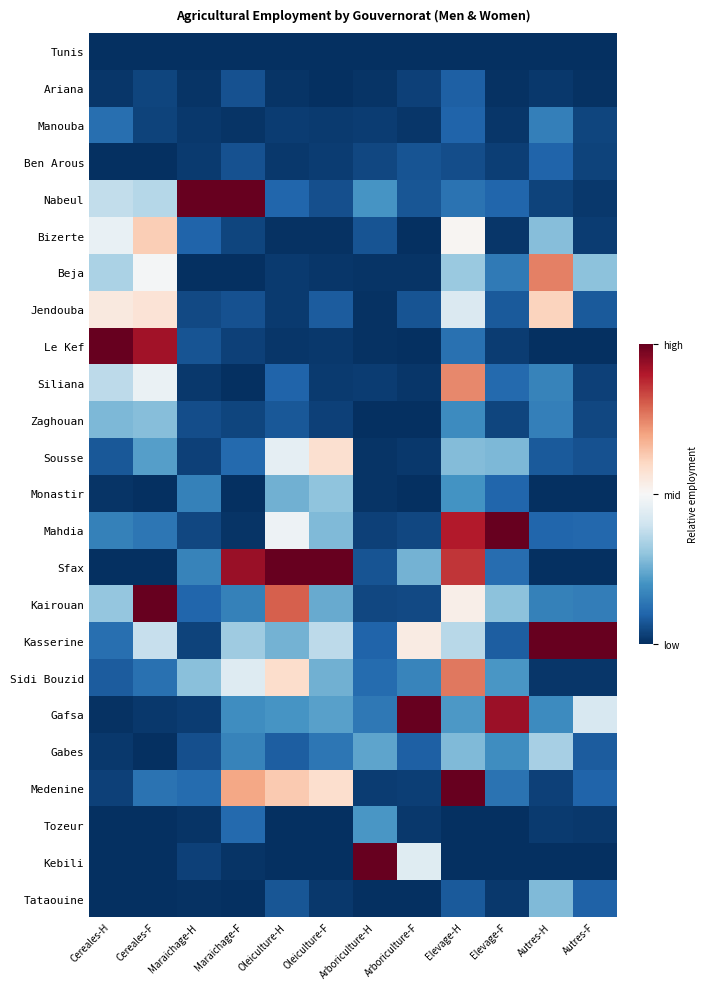

Reading right to left, list all the values displayed in this chart.

Tunis: Autres-F=0.0	Autres-H=0.0	Elevage-F=0.0	Elevage-H=0.0	Arboriculture-F=0.0	Arboriculture-H=0.0	Oleiculture-F=0.0	Oleiculture-H=0.0	Maraichage-F=0.0	Maraichage-H=0.0	Cereales-F=0.0	Cereales-H=0.0
Ariana: Autres-F=0.0	Autres-H=0.0	Elevage-F=0.0	Elevage-H=0.1	Arboriculture-F=0.0	Arboriculture-H=0.0	Oleiculture-F=0.0	Oleiculture-H=0.0	Maraichage-F=0.1	Maraichage-H=0.0	Cereales-F=0.0	Cereales-H=0.0
Manouba: Autres-F=0.0	Autres-H=0.2	Elevage-F=0.0	Elevage-H=0.1	Arboriculture-F=0.0	Arboriculture-H=0.0	Oleiculture-F=0.0	Oleiculture-H=0.0	Maraichage-F=0.0	Maraichage-H=0.0	Cereales-F=0.0	Cereales-H=0.1
Ben Arous: Autres-F=0.0	Autres-H=0.1	Elevage-F=0.0	Elevage-H=0.1	Arboriculture-F=0.1	Arboriculture-H=0.0	Oleiculture-F=0.0	Oleiculture-H=0.0	Maraichage-F=0.1	Maraichage-H=0.0	Cereales-F=0.0	Cereales-H=0.0
Nabeul: Autres-F=0.0	Autres-H=0.0	Elevage-F=0.1	Elevage-H=0.1	Arboriculture-F=0.1	Arboriculture-H=0.2	Oleiculture-F=0.1	Oleiculture-H=0.1	Maraichage-F=1.0	Maraichage-H=1.0	Cereales-F=0.4	Cereales-H=0.4
Bizerte: Autres-F=0.0	Autres-H=0.3	Elevage-F=0.0	Elevage-H=0.5	Arboriculture-F=0.0	Arboriculture-H=0.1	Oleiculture-F=0.0	Oleiculture-H=0.0	Maraichage-F=0.0	Maraichage-H=0.1	Cereales-F=0.6	Cereales-H=0.5
Beja: Autres-F=0.3	Autres-H=0.8	Elevage-F=0.1	Elevage-H=0.3	Arboriculture-F=0.0	Arboriculture-H=0.0	Oleiculture-F=0.0	Oleiculture-H=0.0	Maraichage-F=0.0	Maraichage-H=0.0	Cereales-F=0.5	Cereales-H=0.3
Jendouba: Autres-F=0.1	Autres-H=0.6	Elevage-F=0.1	Elevage-H=0.4	Arboriculture-F=0.1	Arboriculture-H=0.0	Oleiculture-F=0.1	Oleiculture-H=0.0	Maraichage-F=0.1	Maraichage-H=0.1	Cereales-F=0.6	Cereales-H=0.5
Le Kef: Autres-F=0.0	Autres-H=0.0	Elevage-F=0.0	Elevage-H=0.1	Arboriculture-F=0.0	Arboriculture-H=0.0	Oleiculture-F=0.0	Oleiculture-H=0.0	Maraichage-F=0.0	Maraichage-H=0.1	Cereales-F=0.9	Cereales-H=1.0
Siliana: Autres-F=0.0	Autres-H=0.2	Elevage-F=0.1	Elevage-H=0.7	Arboriculture-F=0.0	Arboriculture-H=0.0	Oleiculture-F=0.0	Oleiculture-H=0.1	Maraichage-F=0.0	Maraichage-H=0.0	Cereales-F=0.5	Cereales-H=0.4
Zaghouan: Autres-F=0.0	Autres-H=0.2	Elevage-F=0.0	Elevage-H=0.2	Arboriculture-F=0.0	Arboriculture-H=0.0	Oleiculture-F=0.0	Oleiculture-H=0.1	Maraichage-F=0.0	Maraichage-H=0.1	Cereales-F=0.3	Cereales-H=0.3
Sousse: Autres-F=0.1	Autres-H=0.1	Elevage-F=0.3	Elevage-H=0.3	Arboriculture-F=0.0	Arboriculture-H=0.0	Oleiculture-F=0.6	Oleiculture-H=0.5	Maraichage-F=0.1	Maraichage-H=0.0	Cereales-F=0.2	Cereales-H=0.1
Monastir: Autres-F=0.0	Autres-H=0.0	Elevage-F=0.1	Elevage-H=0.2	Arboriculture-F=0.0	Arboriculture-H=0.0	Oleiculture-F=0.3	Oleiculture-H=0.3	Maraichage-F=0.0	Maraichage-H=0.2	Cereales-F=0.0	Cereales-H=0.0
Mahdia: Autres-F=0.1	Autres-H=0.1	Elevage-F=1.0	Elevage-H=0.9	Arboriculture-F=0.0	Arboriculture-H=0.0	Oleiculture-F=0.3	Oleiculture-H=0.5	Maraichage-F=0.0	Maraichage-H=0.0	Cereales-F=0.1	Cereales-H=0.2
Sfax: Autres-F=0.0	Autres-H=0.0	Elevage-F=0.1	Elevage-H=0.9	Arboriculture-F=0.3	Arboriculture-H=0.1	Oleiculture-F=1.0	Oleiculture-H=1.0	Maraichage-F=0.9	Maraichage-H=0.2	Cereales-F=0.0	Cereales-H=0.0
Kairouan: Autres-F=0.2	Autres-H=0.2	Elevage-F=0.3	Elevage-H=0.5	Arboriculture-F=0.0	Arboriculture-H=0.0	Oleiculture-F=0.2	Oleiculture-H=0.8	Maraichage-F=0.2	Maraichage-H=0.1	Cereales-F=1.0	Cereales-H=0.3
Kasserine: Autres-F=1.0	Autres-H=1.0	Elevage-F=0.1	Elevage-H=0.4	Arboriculture-F=0.5	Arboriculture-H=0.1	Oleiculture-F=0.4	Oleiculture-H=0.3	Maraichage-F=0.3	Maraichage-H=0.0	Cereales-F=0.4	Cereales-H=0.1
Sidi Bouzid: Autres-F=0.0	Autres-H=0.0	Elevage-F=0.2	Elevage-H=0.8	Arboriculture-F=0.2	Arboriculture-H=0.1	Oleiculture-F=0.3	Oleiculture-H=0.6	Maraichage-F=0.4	Maraichage-H=0.3	Cereales-F=0.1	Cereales-H=0.1
Gafsa: Autres-F=0.4	Autres-H=0.2	Elevage-F=0.9	Elevage-H=0.2	Arboriculture-F=1.0	Arboriculture-H=0.1	Oleiculture-F=0.2	Oleiculture-H=0.2	Maraichage-F=0.2	Maraichage-H=0.0	Cereales-F=0.0	Cereales-H=0.0
Gabes: Autres-F=0.1	Autres-H=0.3	Elevage-F=0.2	Elevage-H=0.3	Arboriculture-F=0.1	Arboriculture-H=0.2	Oleiculture-F=0.1	Oleiculture-H=0.1	Maraichage-F=0.2	Maraichage-H=0.1	Cereales-F=0.0	Cereales-H=0.0
Medenine: Autres-F=0.1	Autres-H=0.0	Elevage-F=0.1	Elevage-H=1.0	Arboriculture-F=0.0	Arboriculture-H=0.0	Oleiculture-F=0.6	Oleiculture-H=0.6	Maraichage-F=0.7	Maraichage-H=0.1	Cereales-F=0.1	Cereales-H=0.0
Tozeur: Autres-F=0.0	Autres-H=0.0	Elevage-F=0.0	Elevage-H=0.0	Arboriculture-F=0.0	Arboriculture-H=0.2	Oleiculture-F=0.0	Oleiculture-H=0.0	Maraichage-F=0.1	Maraichage-H=0.0	Cereales-F=0.0	Cereales-H=0.0
Kebili: Autres-F=0.0	Autres-H=0.0	Elevage-F=0.0	Elevage-H=0.0	Arboriculture-F=0.4	Arboriculture-H=1.0	Oleiculture-F=0.0	Oleiculture-H=0.0	Maraichage-F=0.0	Maraichage-H=0.0	Cereales-F=0.0	Cereales-H=0.0
Tataouine: Autres-F=0.1	Autres-H=0.3	Elevage-F=0.0	Elevage-H=0.1	Arboriculture-F=0.0	Arboriculture-H=0.0	Oleiculture-F=0.0	Oleiculture-H=0.1	Maraichage-F=0.0	Maraichage-H=0.0	Cereales-F=0.0	Cereales-H=0.0